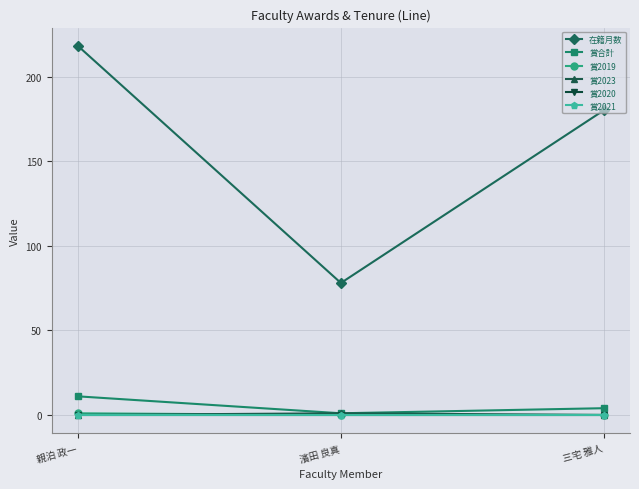

Does the chart have visible grid lines?

Yes